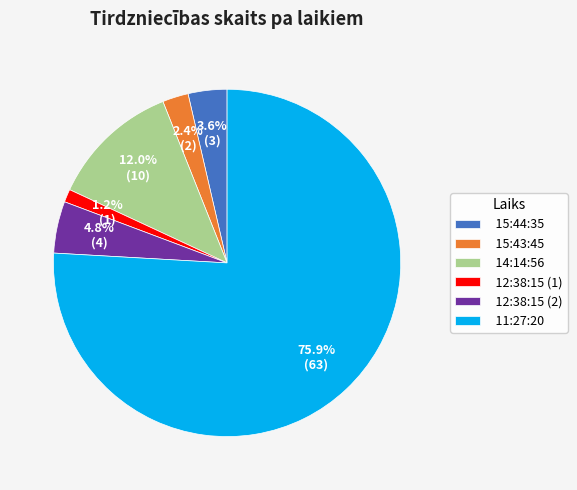

To the nearest percent, what percentage of the pie is 15:43:45?

2%